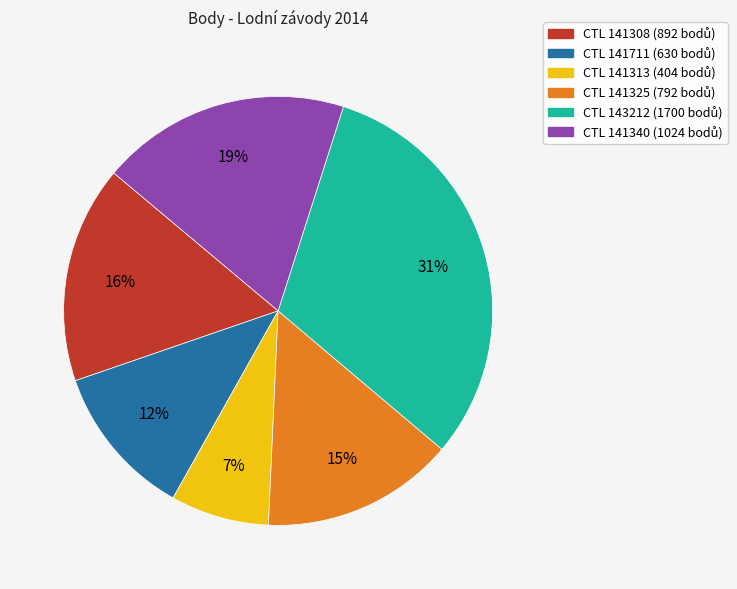

To the nearest percent, what is the difference between the largest and smallest slice percentages?

24%